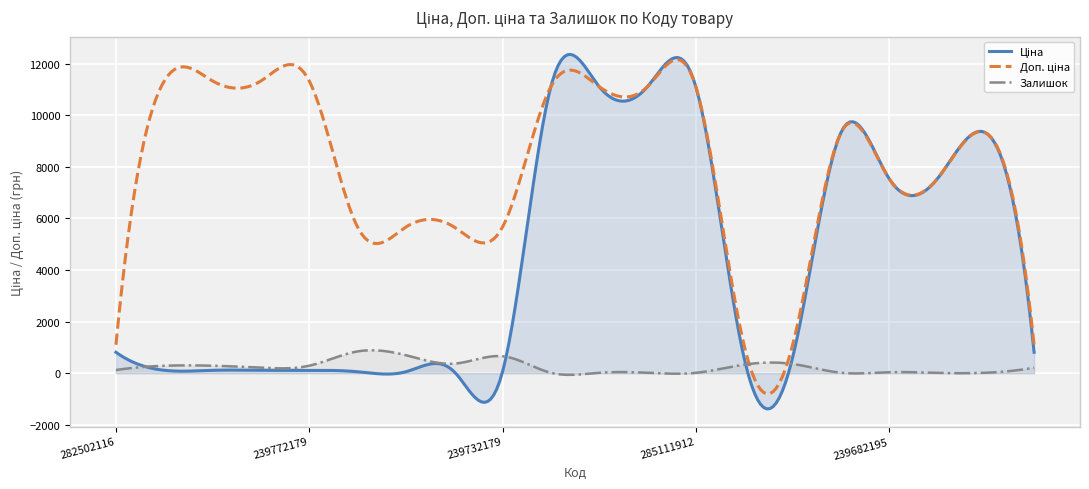

Count the number of categories in the chart.

300